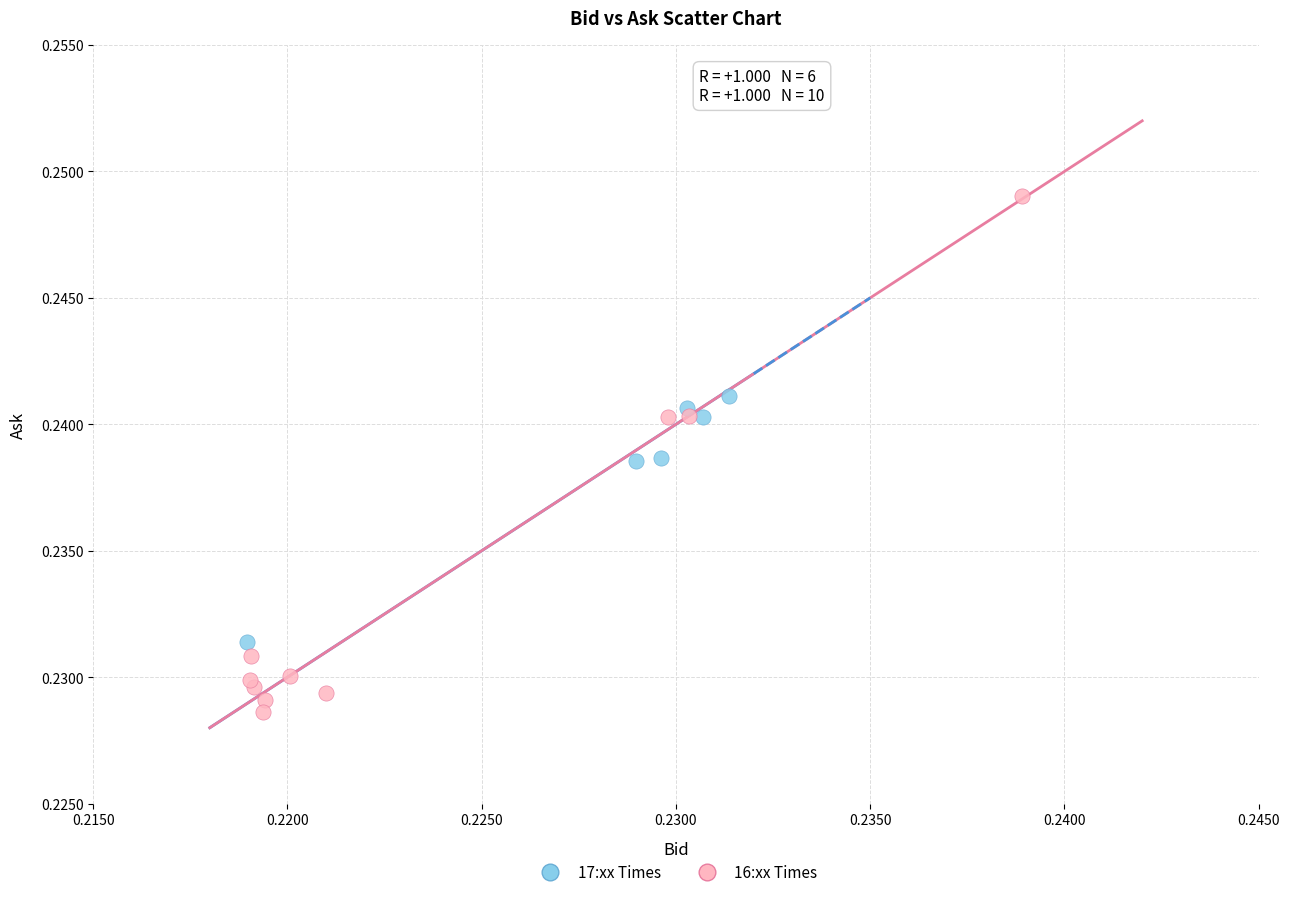

What are all the series names shown in the legend?

17:xx Times, 16:xx Times